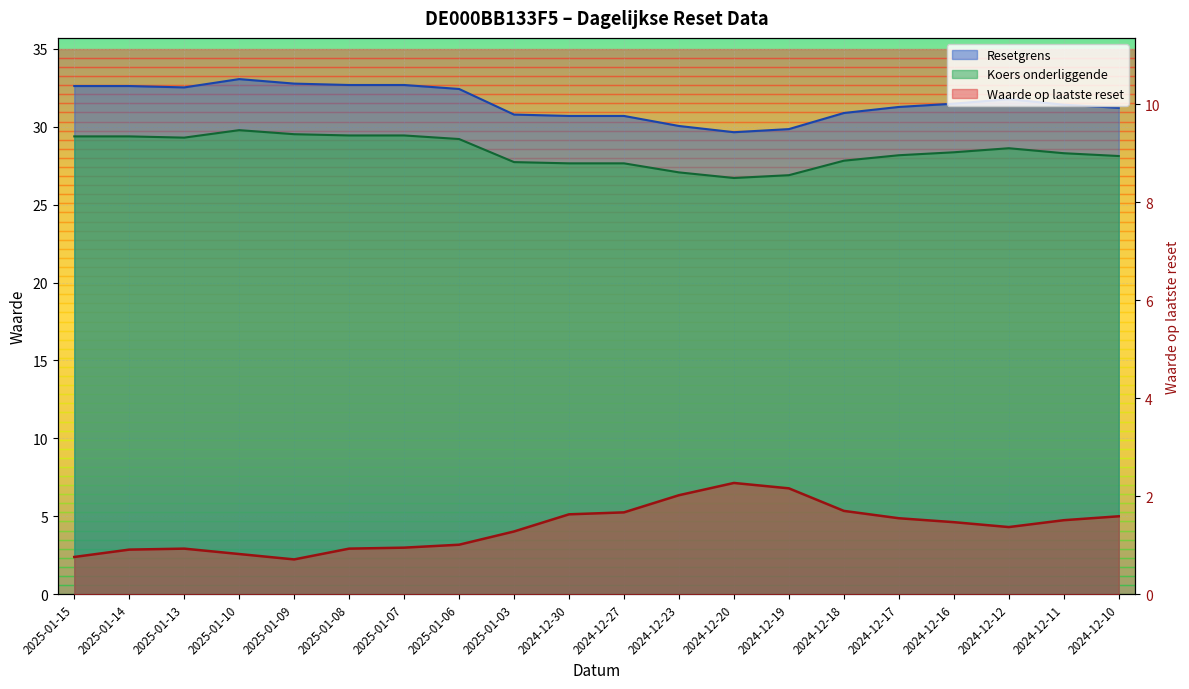

What is the lowest value of the Koers onderliggende series?

26.7